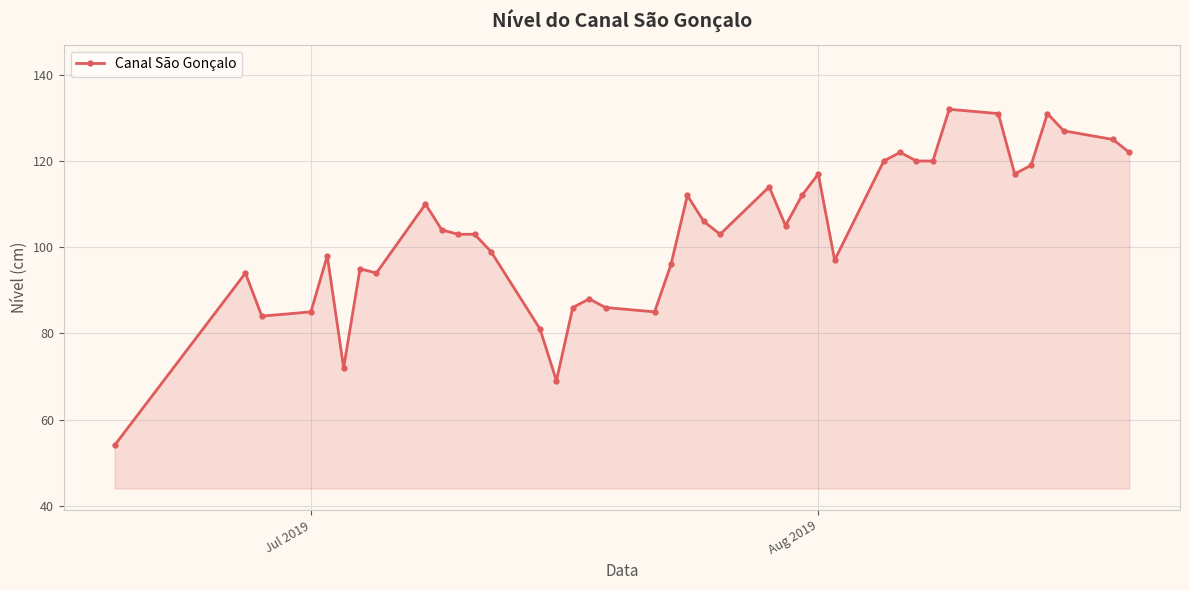

True or false: the data has more than 1 interior local peaks.

True